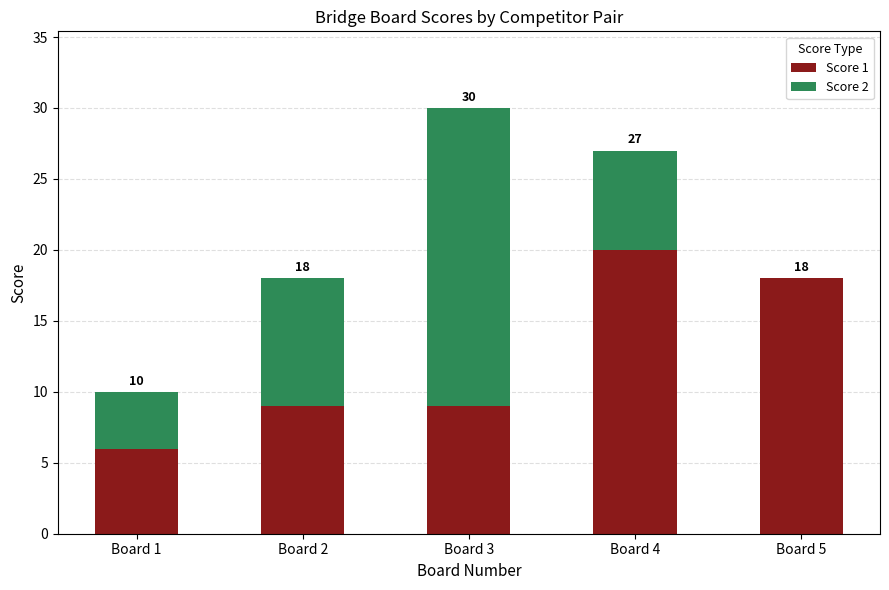

What is the total value across all series at Board 4?

27